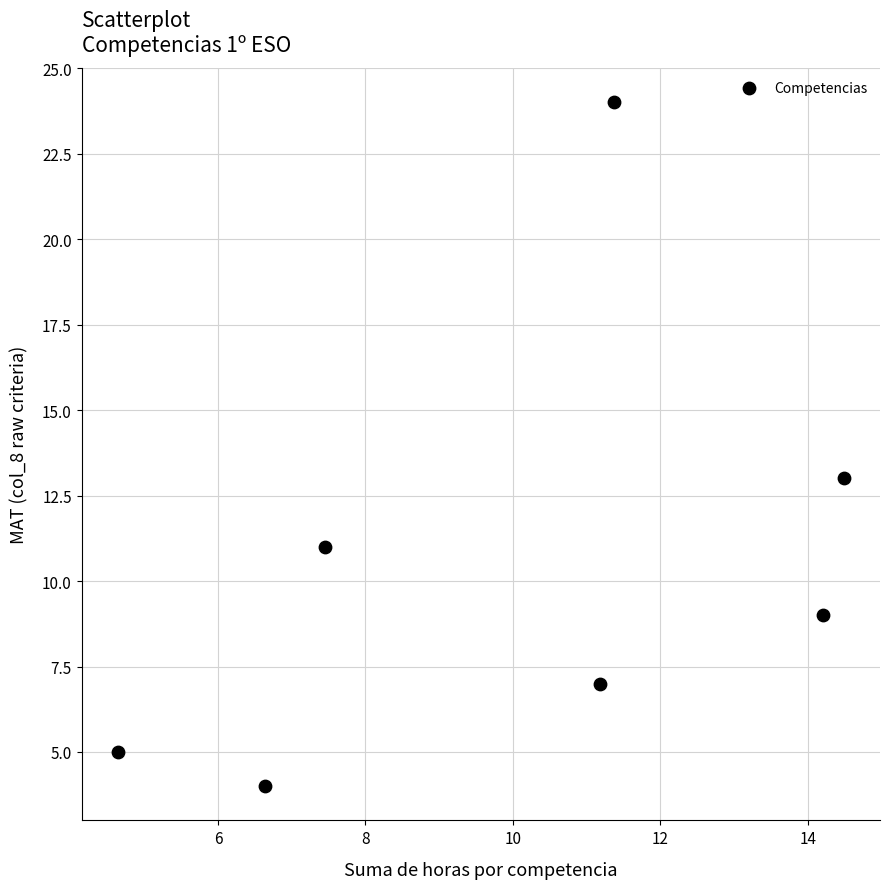

What is the range of Y values (max minus min)?

20